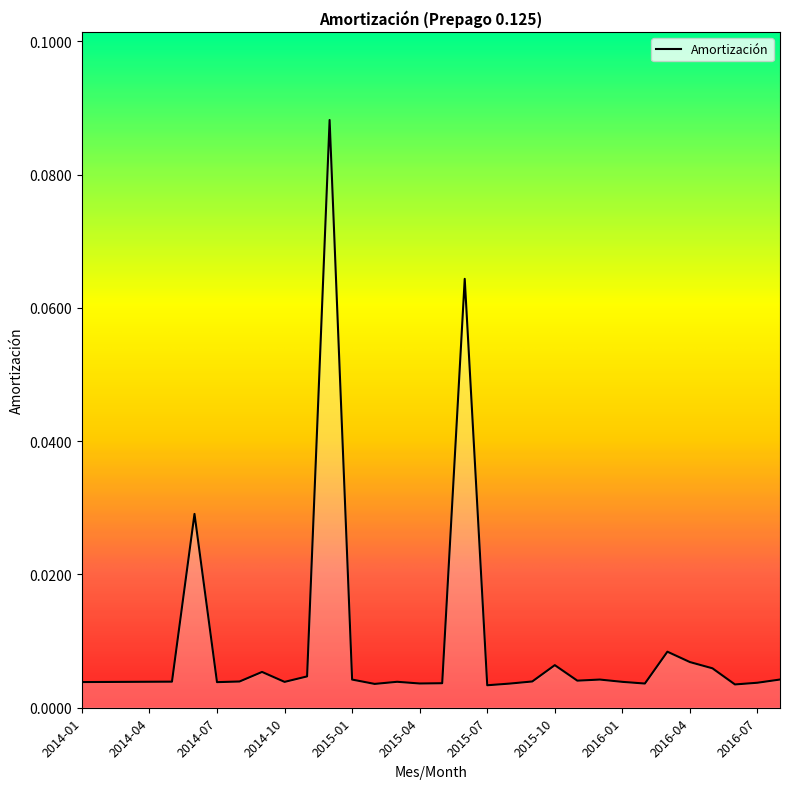

Does the chart have visible grid lines?

No